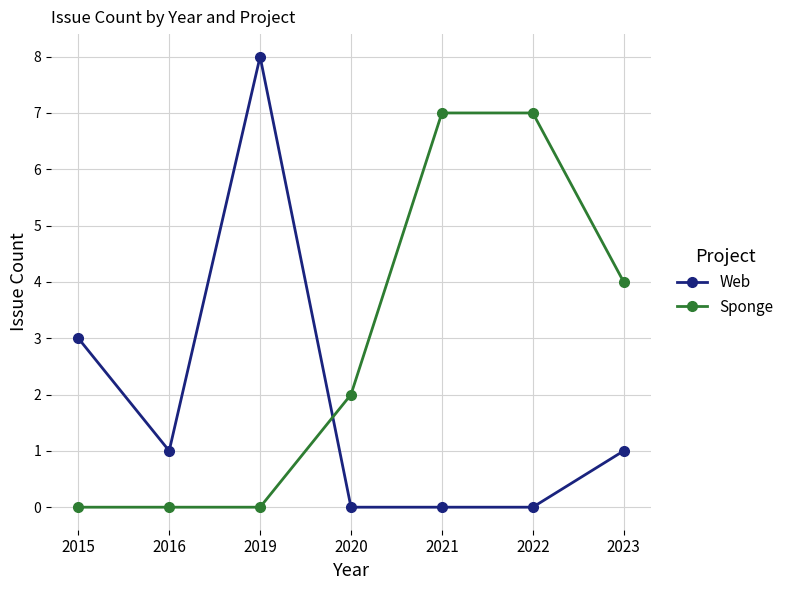

What is the greatest value displayed?

8